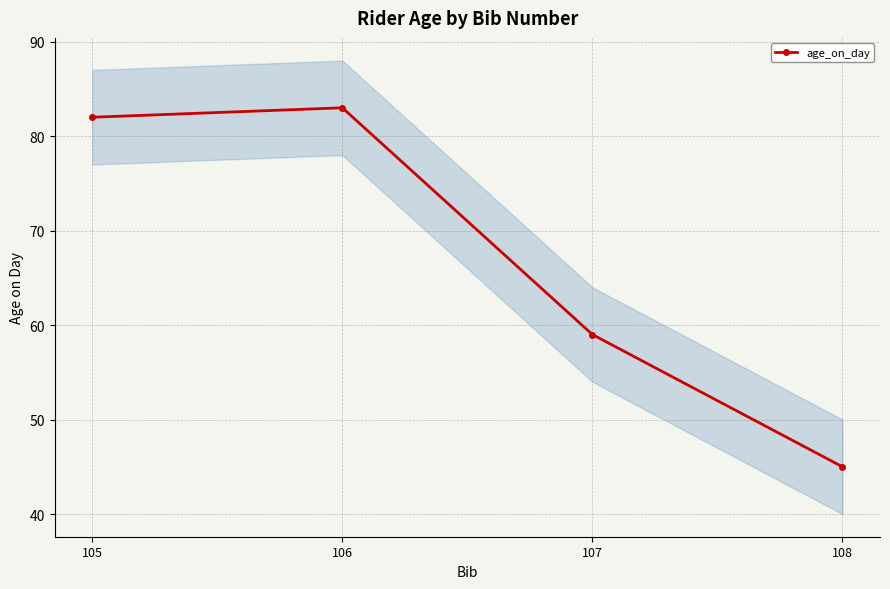

What is the value of the 1st point from the left?

82